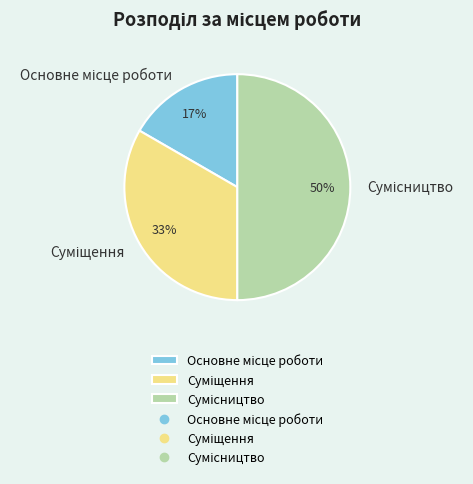

To the nearest percent, what is the average slice percentage?

33%